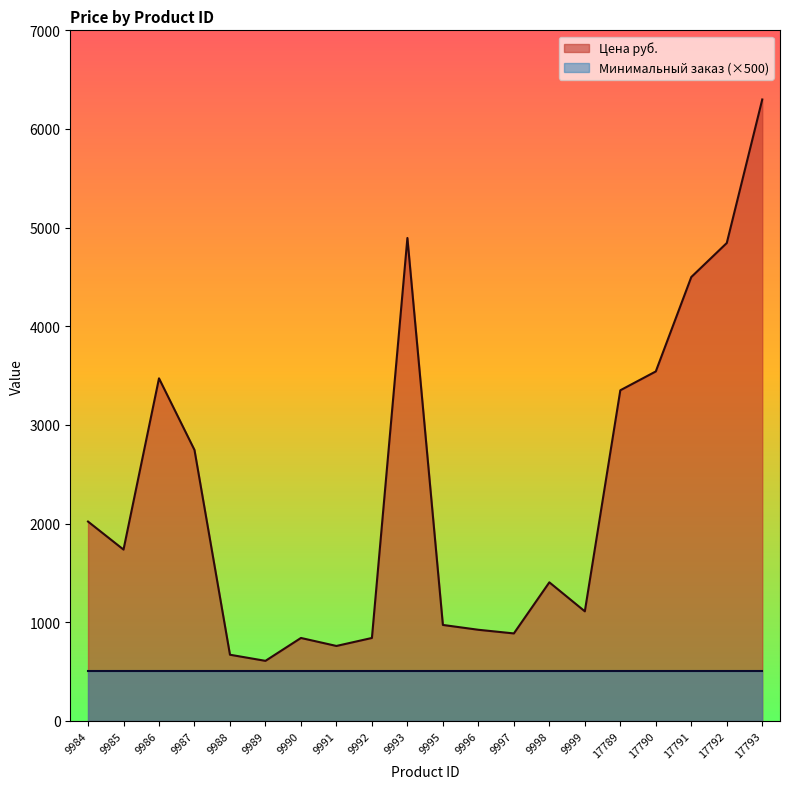

Is it true that the value at 9985 is 1736?

True